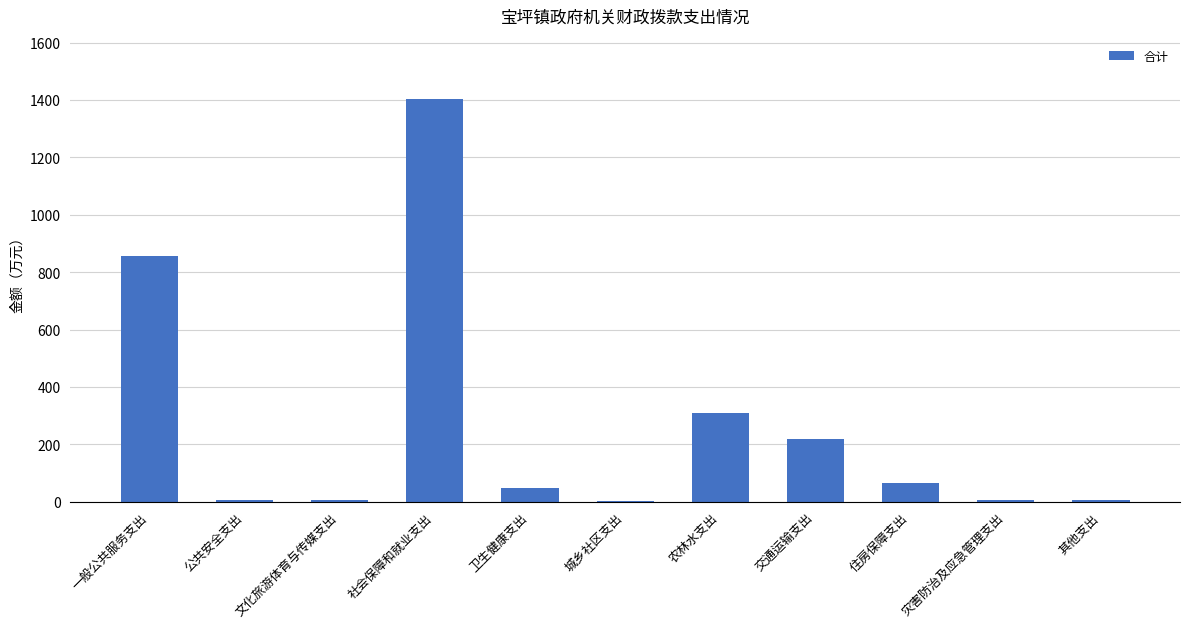

What is the greatest value displayed?

1403.0